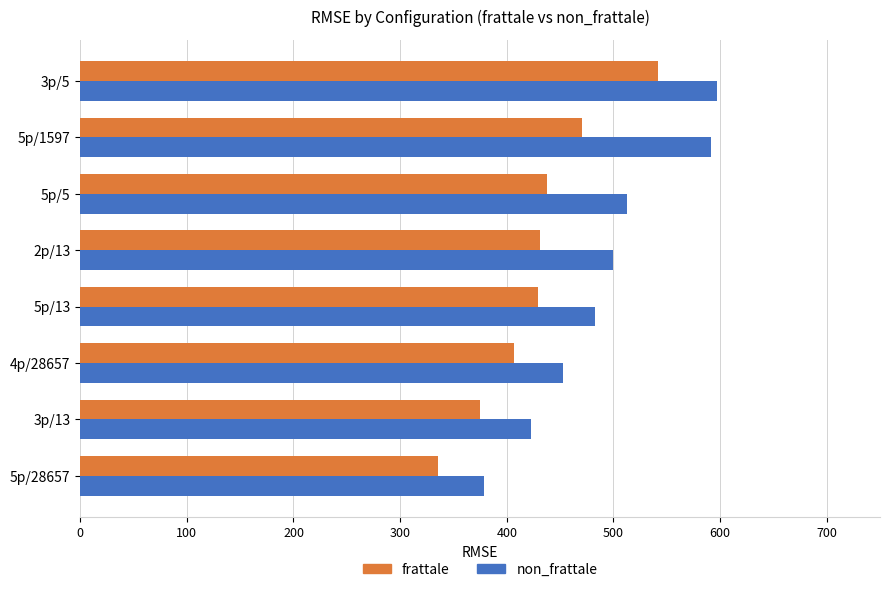

List the series in order of their peak value, lowest first.

frattale, non_frattale